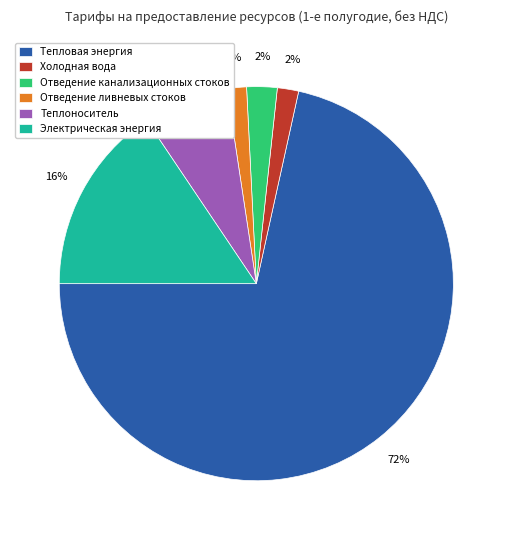

To the nearest percent, what is the difference between the Отведение ливневых стоков and Теплоноситель slice percentages?

5%